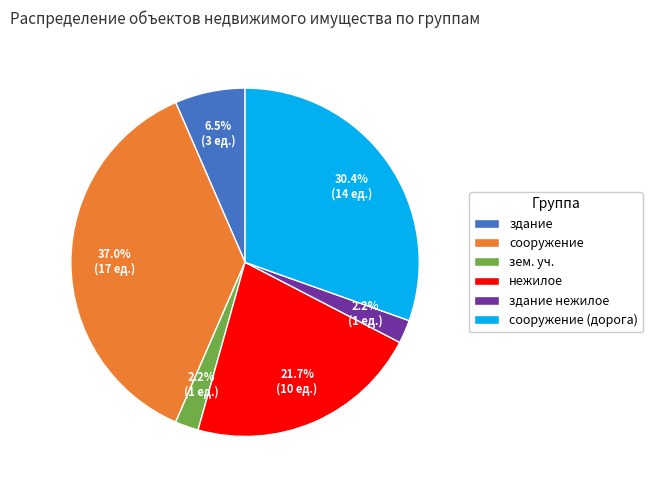

Is it true that зем. уч. is 11% of the pie?

False